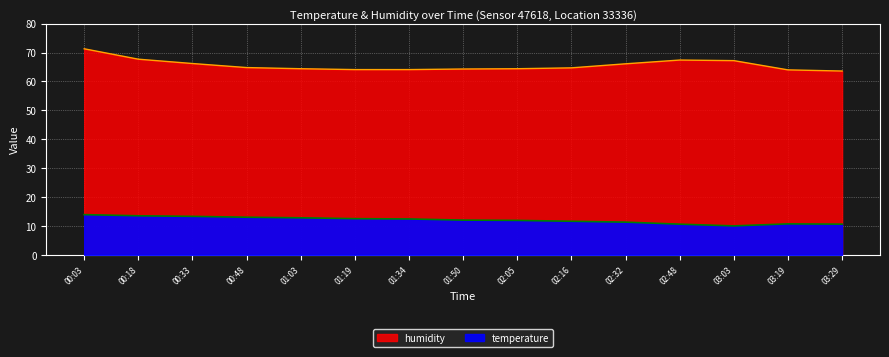

How many data points in humidity are less than 64?

1